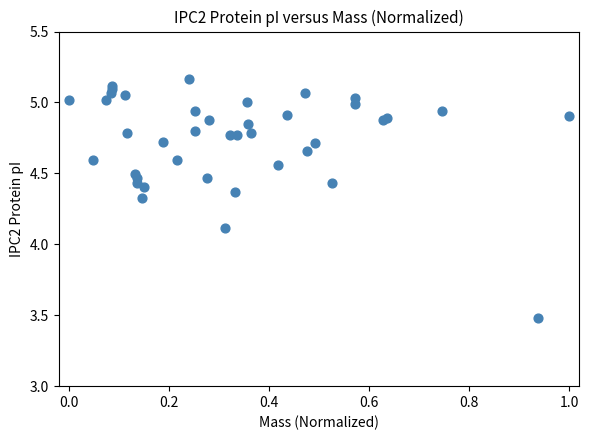

What Y value in the scatter plot is closest to 4?

4.1